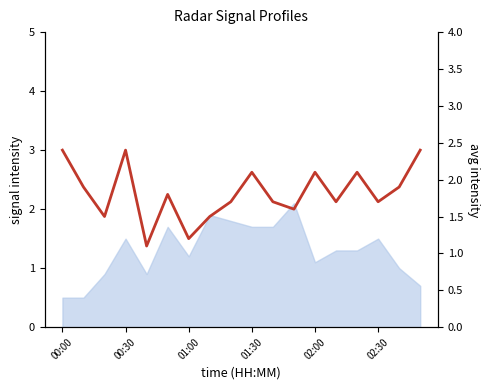

Rank the categories by value from highest to lowest.

00:00, 01:30, 17, 9, 12, 14, 00:30, 16, 02:30, 8, 10, 13, 15, 11, 01:00, 7, 6, 02:00